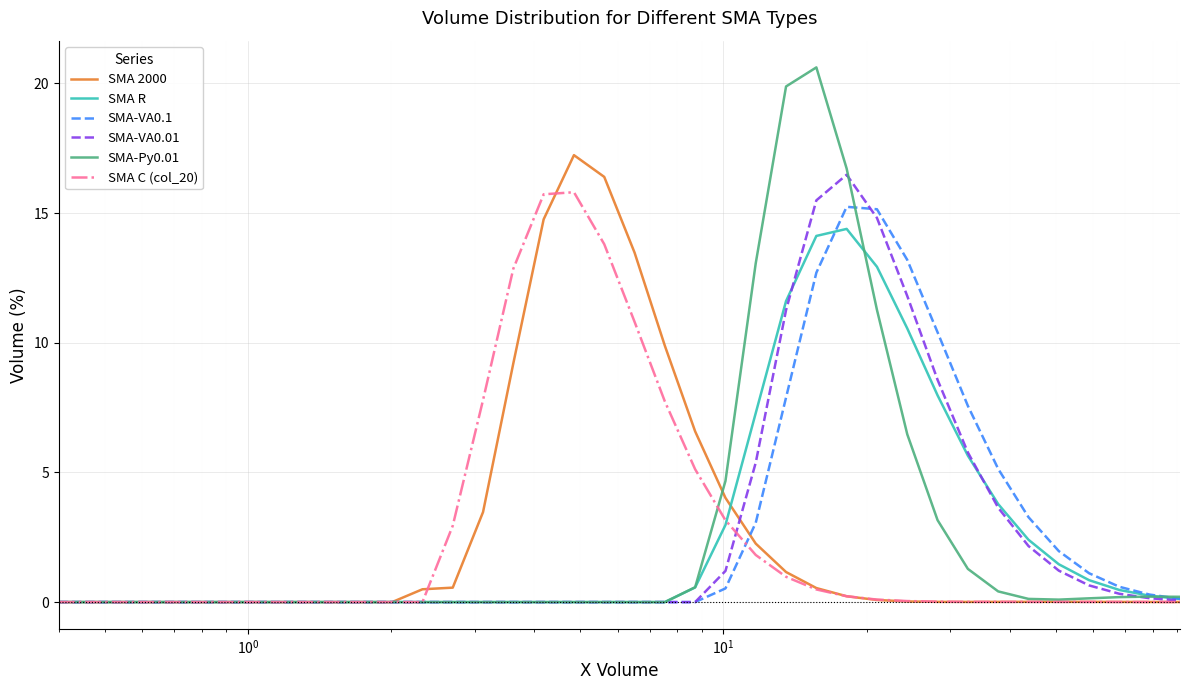

At how many categories does at least one series exceed 8?

13